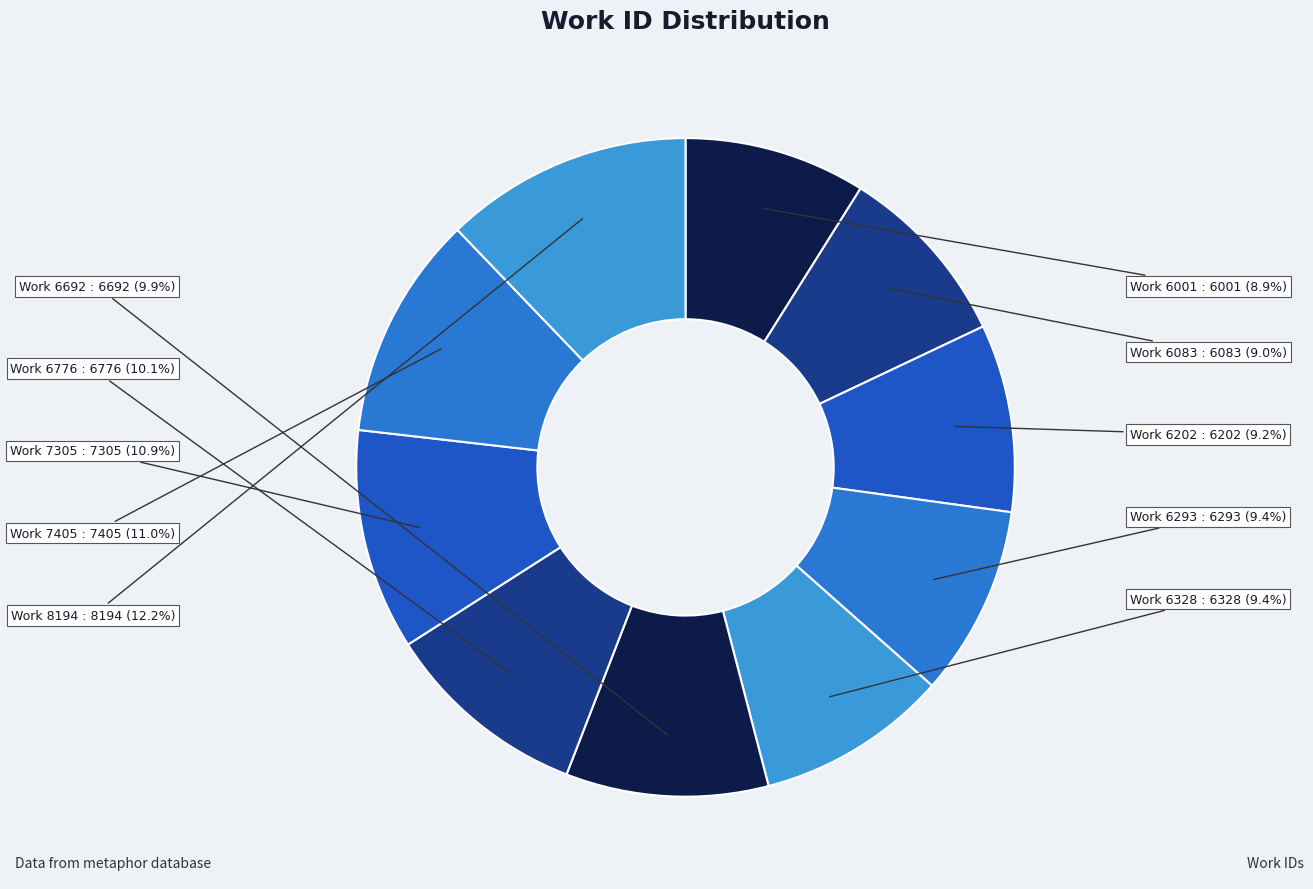

What is the ratio of the value at Work 6202 to the value at Work 6083?

1.0